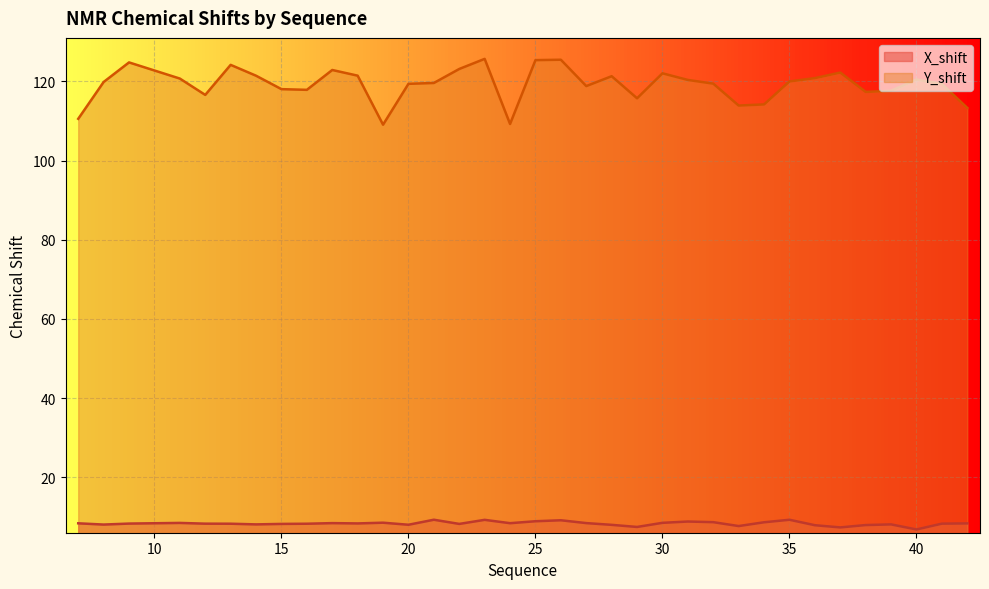

True or false: X_shift and Y_shift intersect in this chart.

False